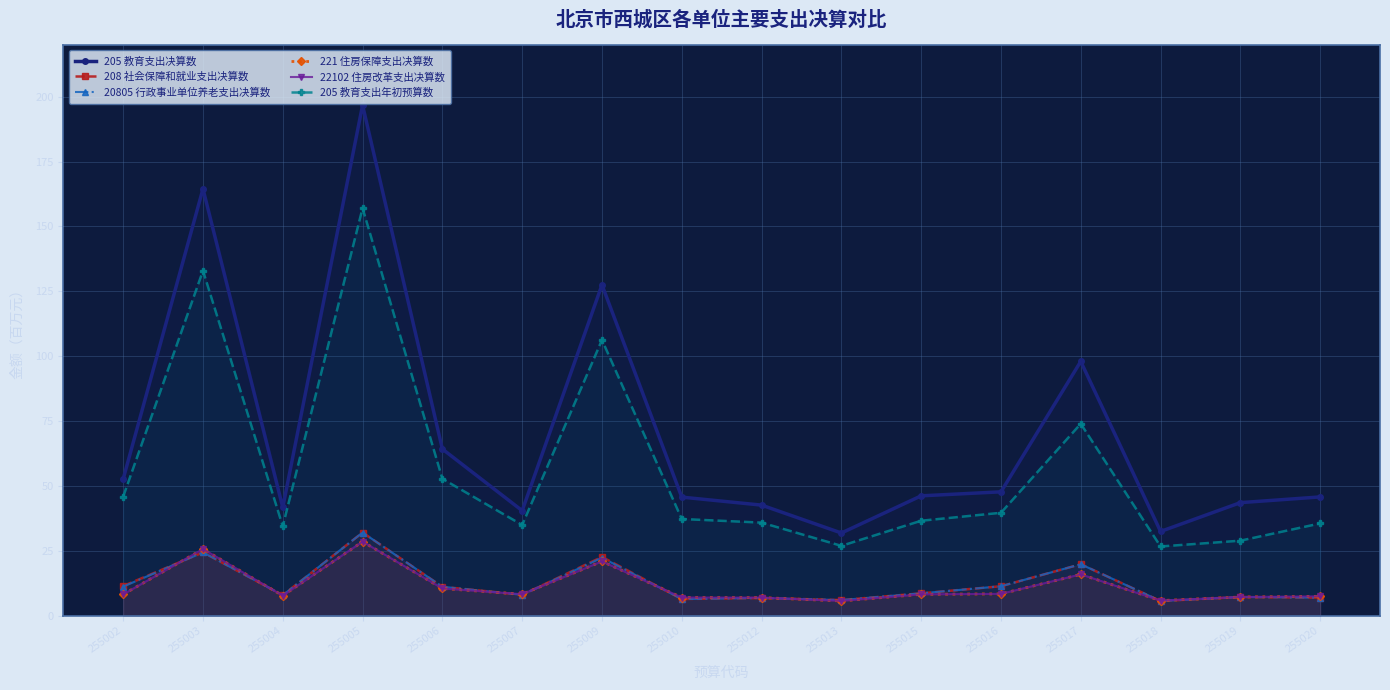

What is the value of the 22102 住房改革支出决算数 point at the 5th from the left?

10.5